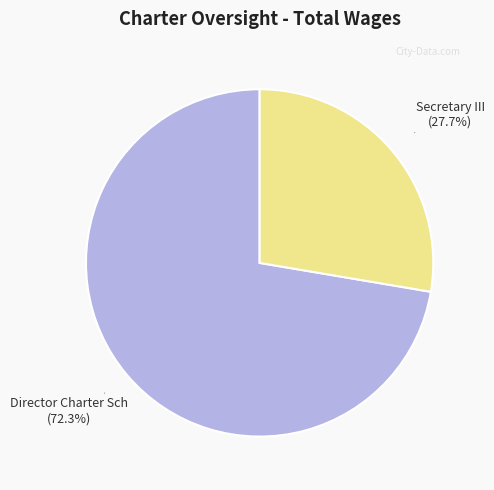

Does any single category account for the majority?

Yes